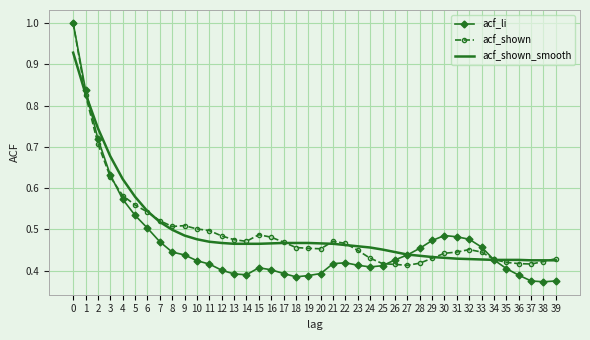

What is the total value across all series at 37?

1.2